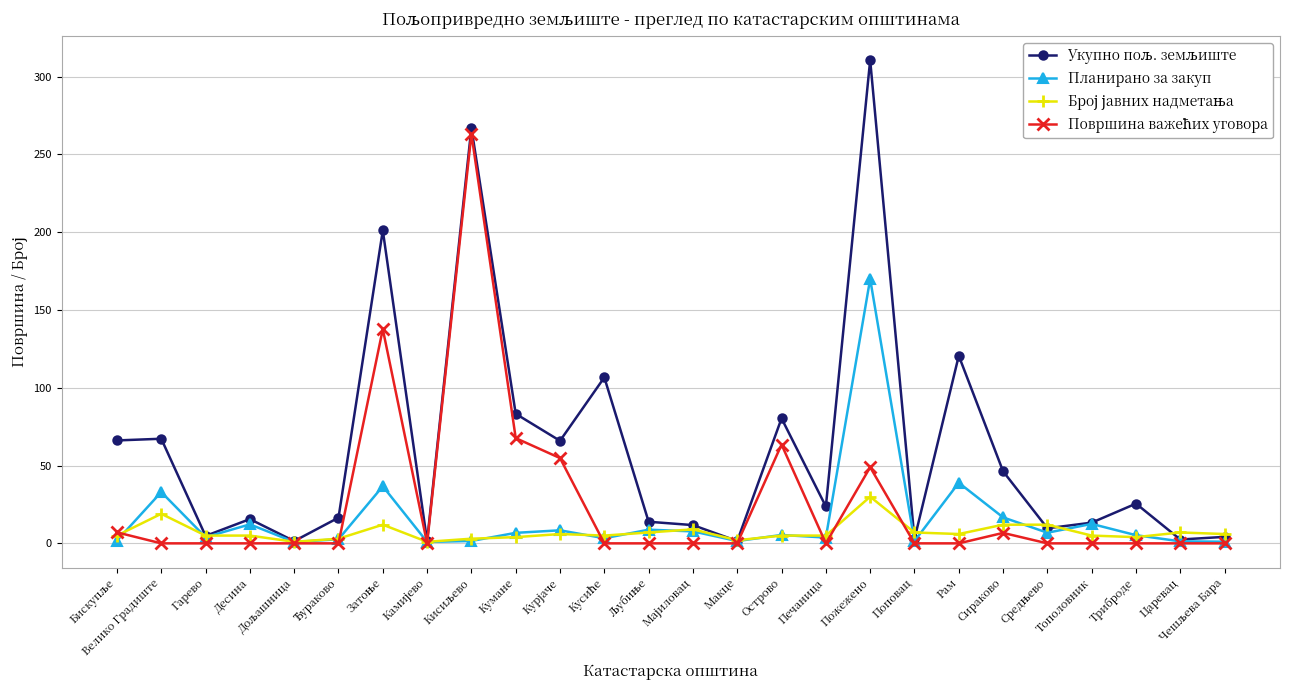

What is the total value across all series at Велико Градиште?

119.2